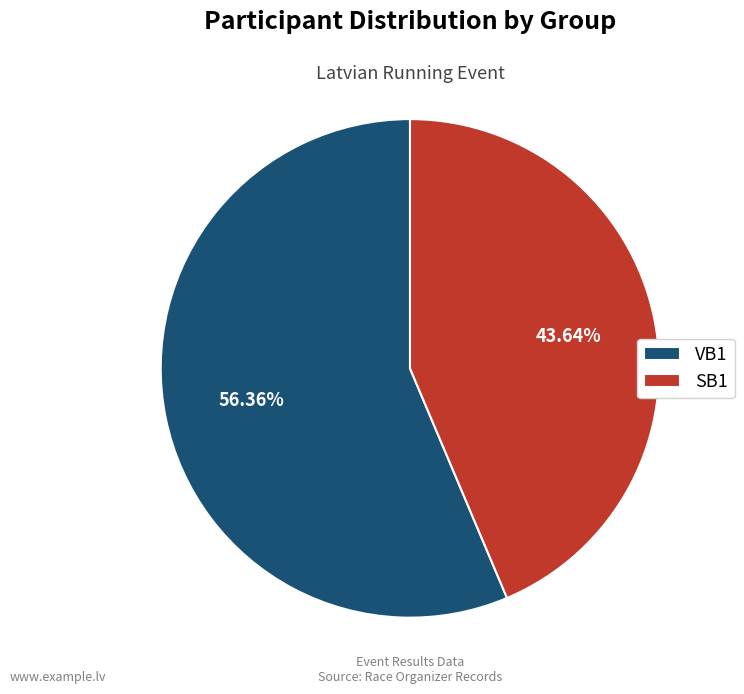

Between SB1 and VB1, which is larger?

VB1